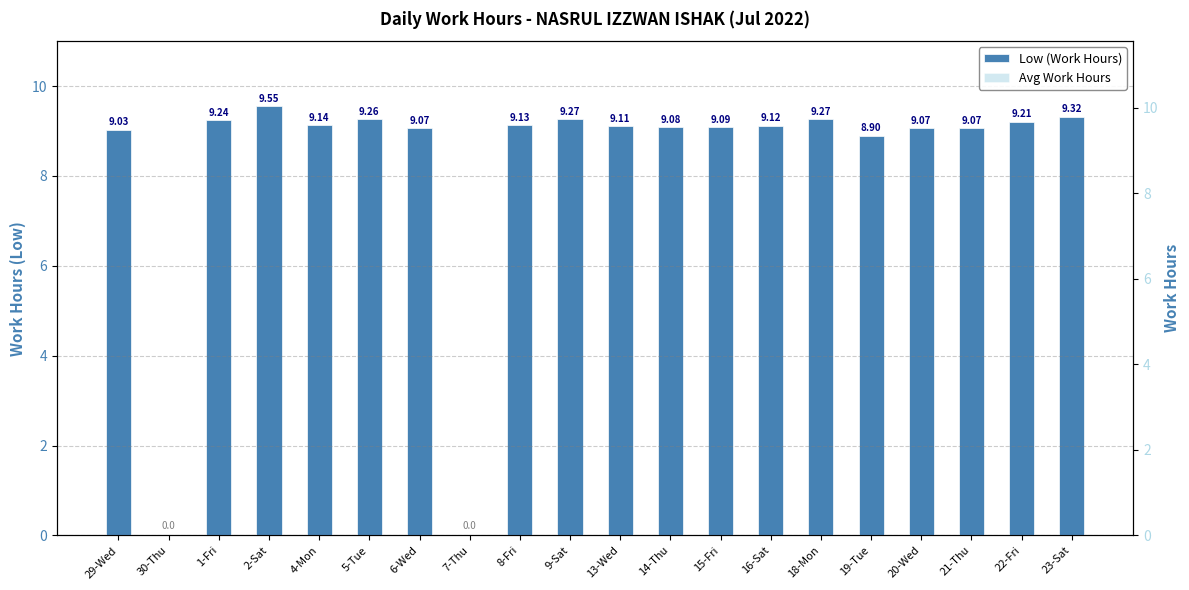

True or false: Avg Work Hours has a value of 3.1 at 4-Mon.

False